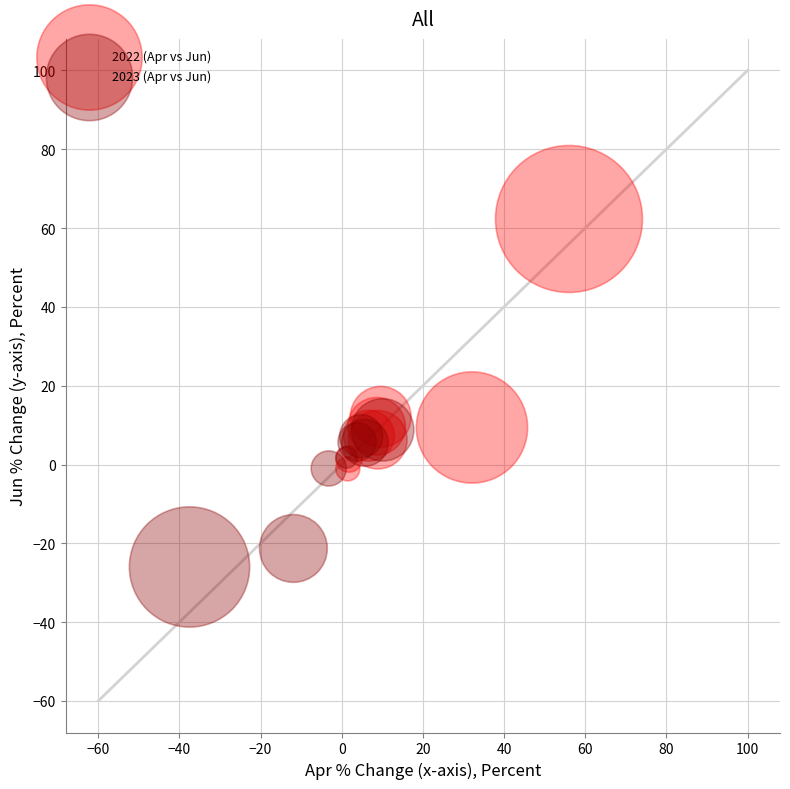

What are all the series names shown in the legend?

2022 (Apr vs Jun), 2023 (Apr vs Jun)